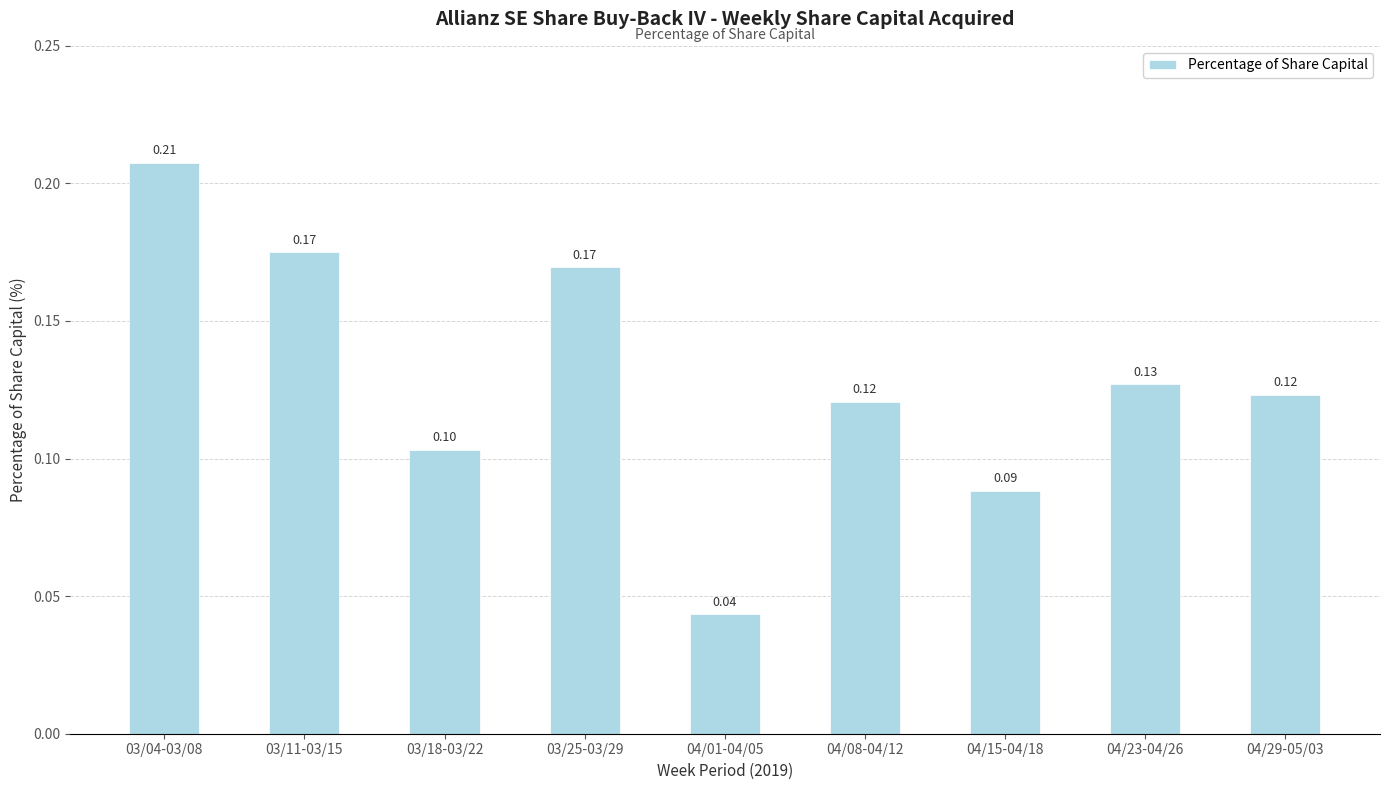

What is the sum of the values at 04/29-05/03 and 03/04-03/08?

0.3